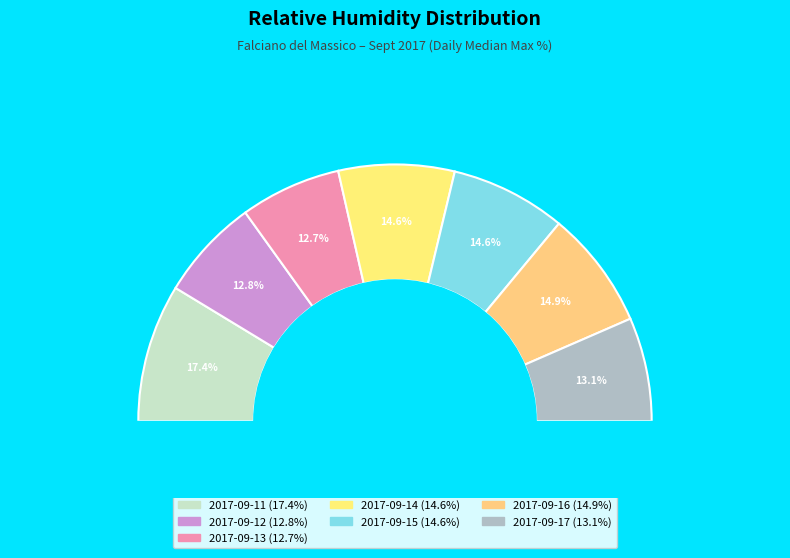

Rank the categories by value from highest to lowest.

2017-09-11, 2017-09-16, 2017-09-14, 2017-09-15, 2017-09-17, 2017-09-12, 2017-09-13